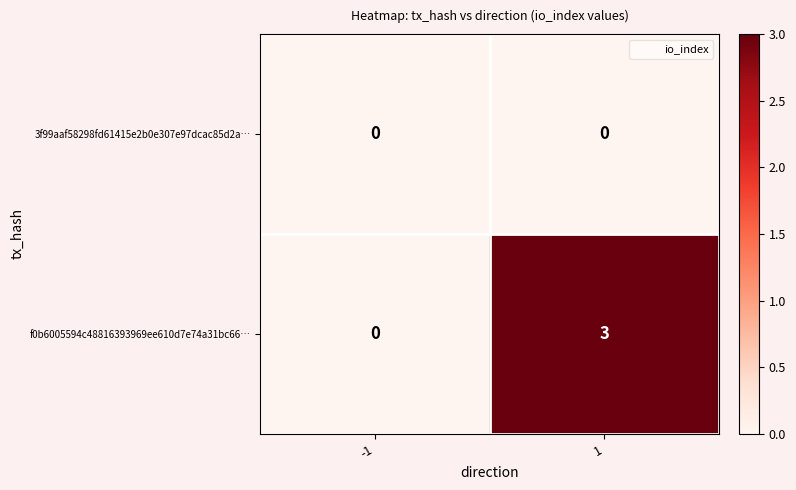

Read the f0b6005594c48816393969ee610d7e74a31bc66… value at 1.

3